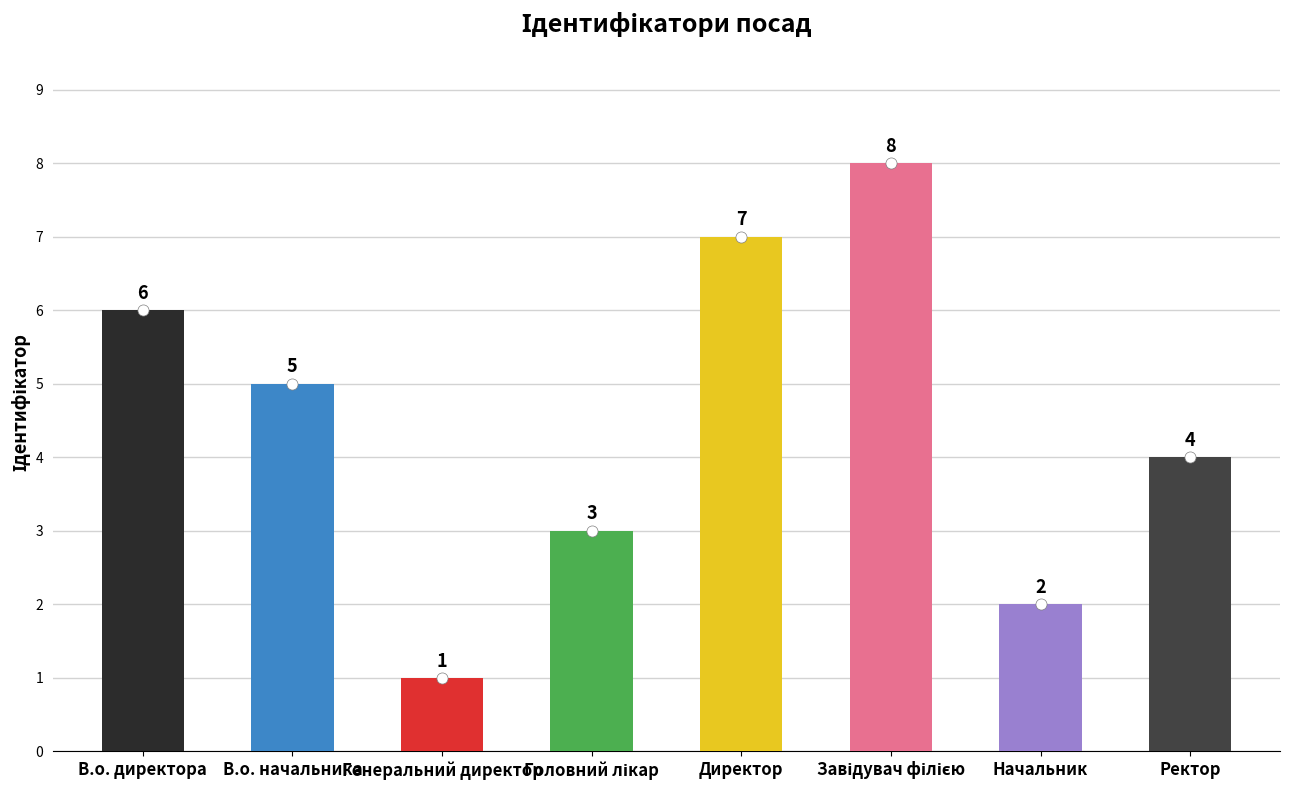

What is the smallest value displayed?

1